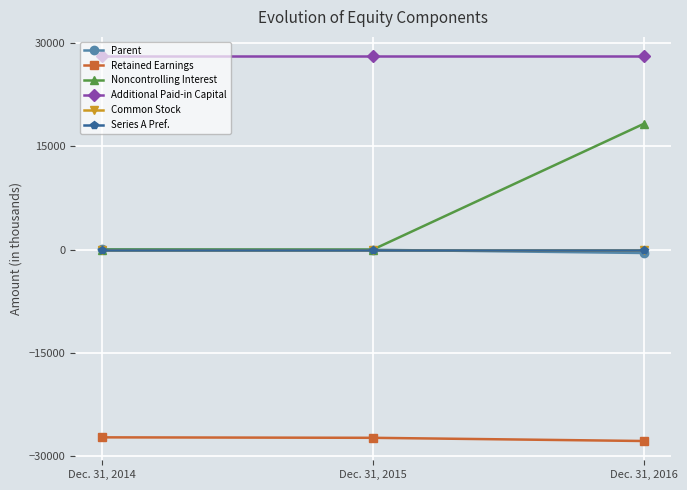

What are all the series names shown in the legend?

Parent, Retained Earnings, Noncontrolling Interest, Additional Paid-in Capital, Common Stock, Series A Pref.